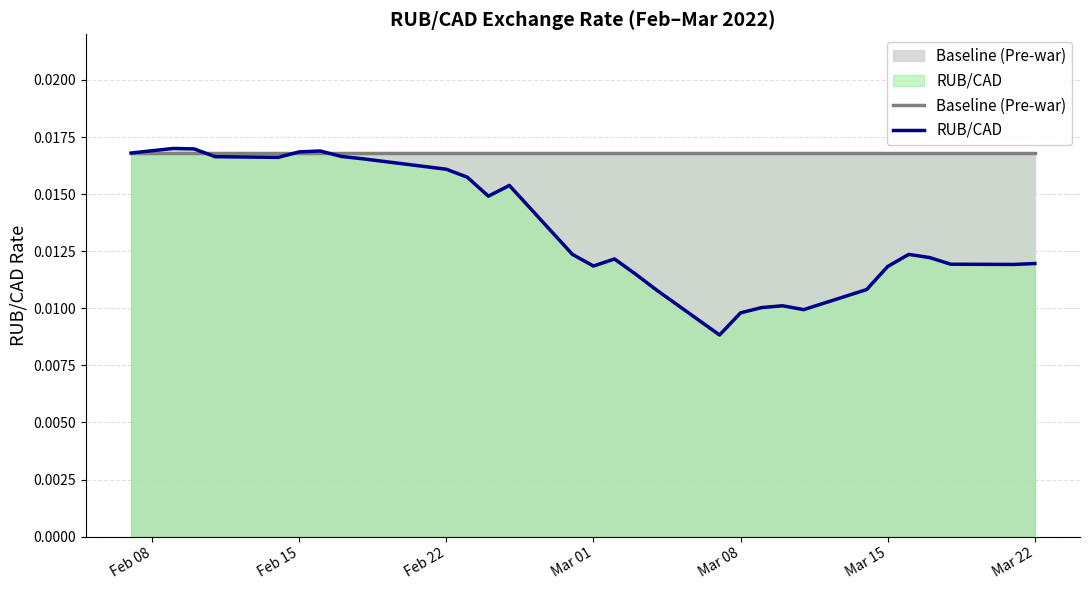

Which series has the largest range (max minus min)?

RUB/CAD